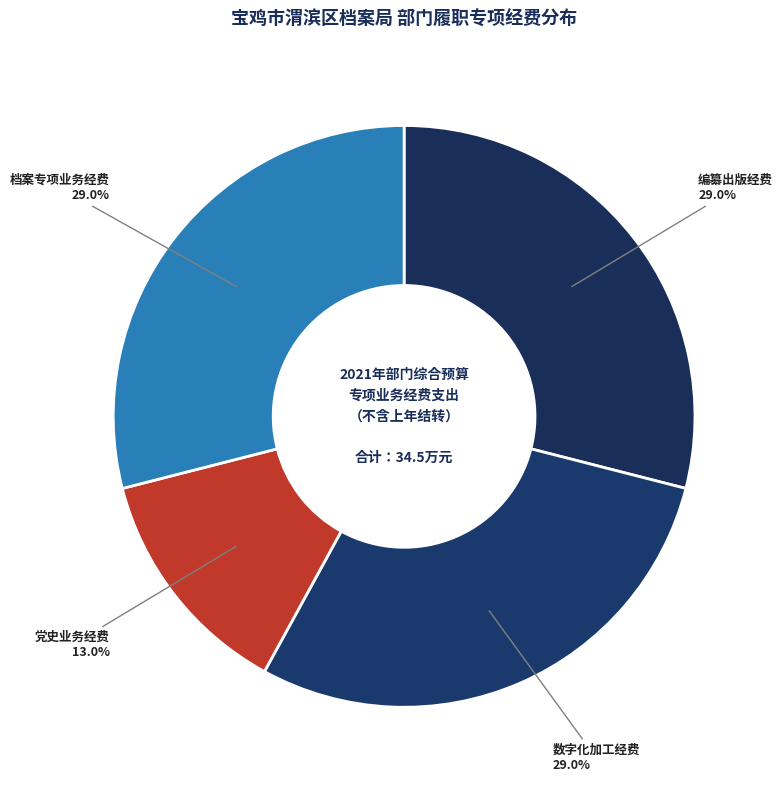

How many segments does this pie chart have?

4